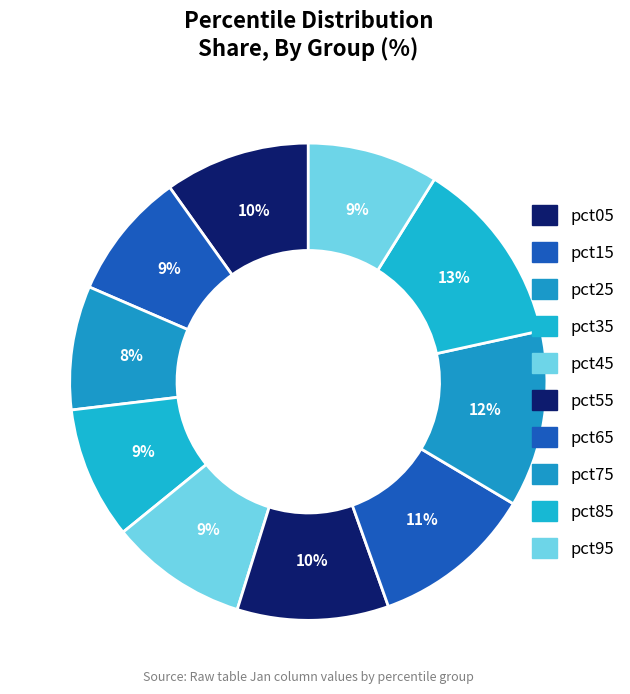

Count the number of slices in the pie.

10